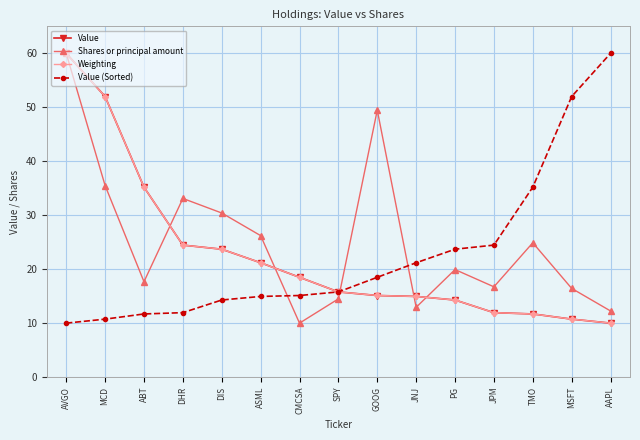

What is the difference between the maximum and minimum values in the Weighting series?

50.0